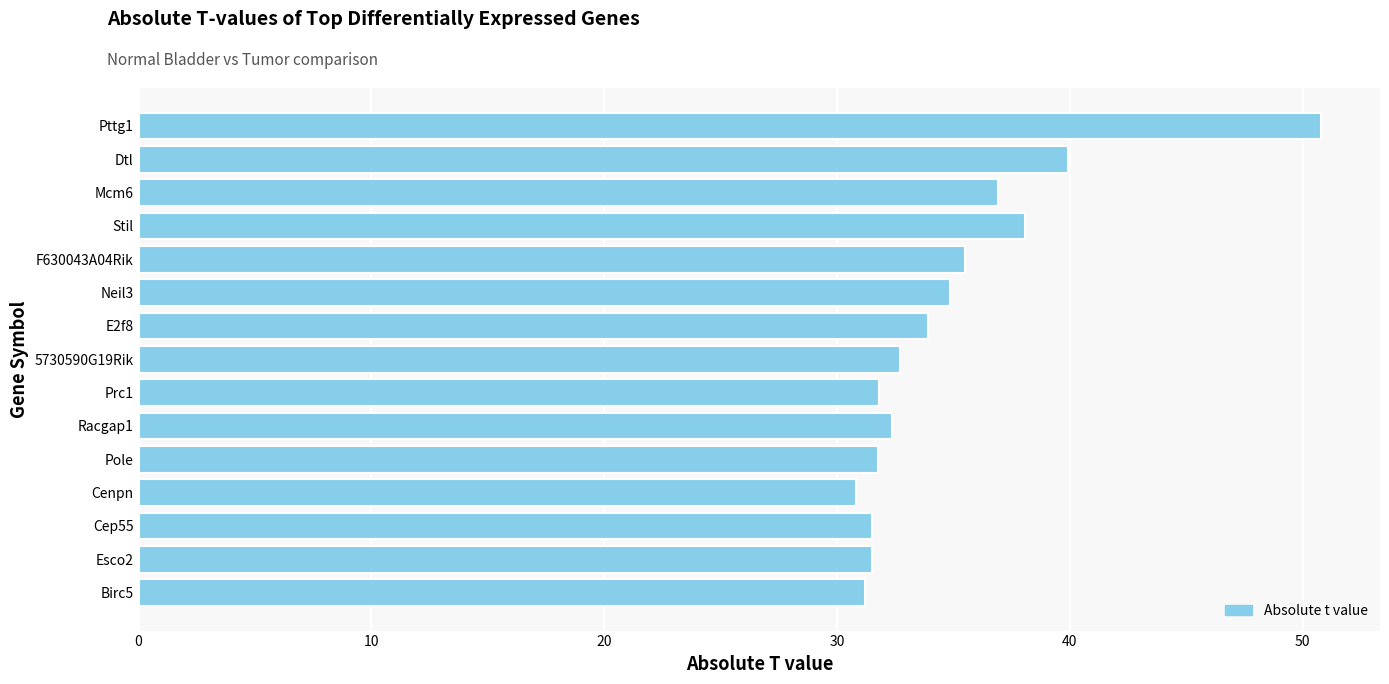

Is it true that the value at Mcm6 is 36.9?

True